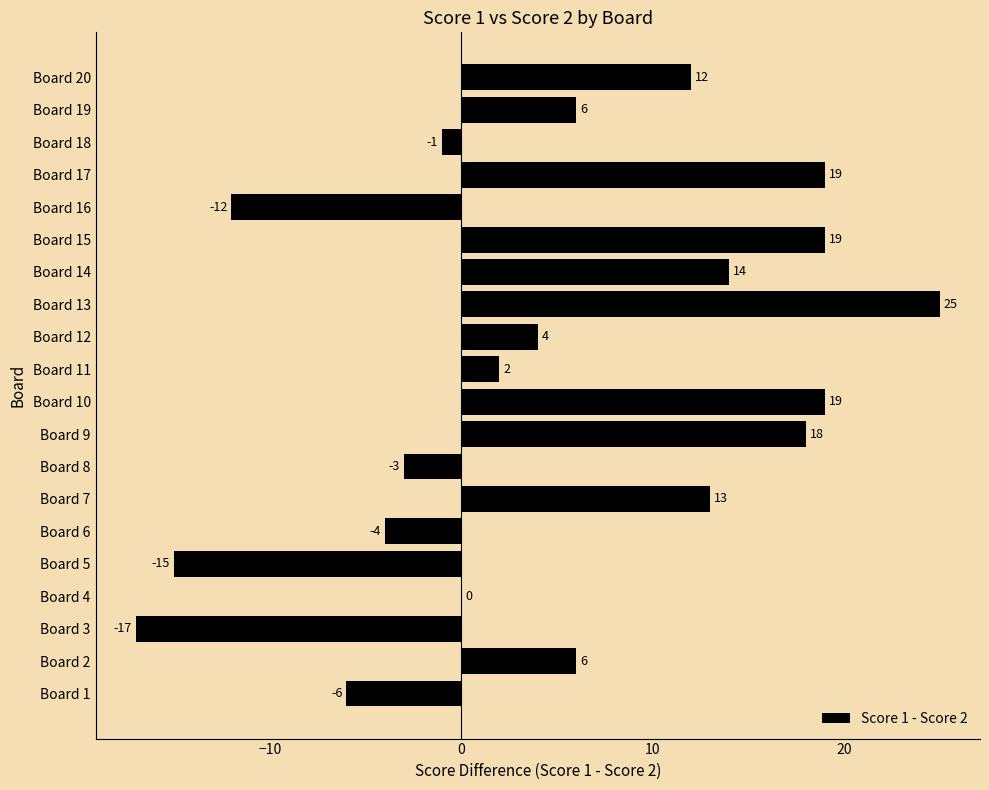

Count the number of categories in the chart.

20